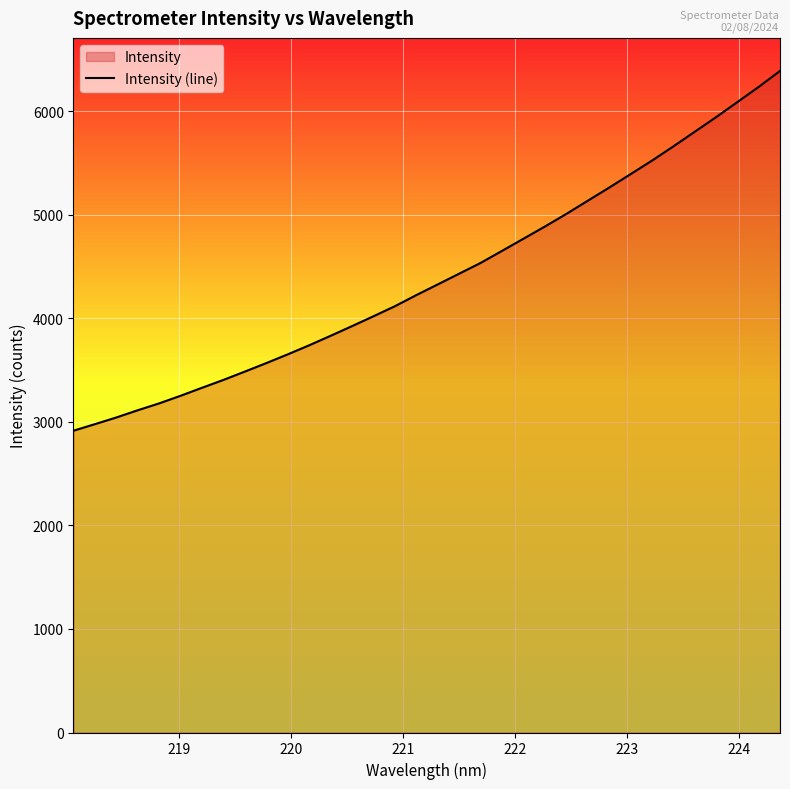

What is the difference between the maximum and minimum values?

3474.3